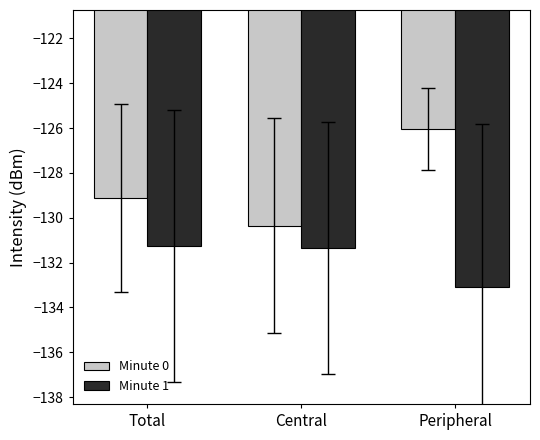

List the series in order of their overall mean, lowest first.

Minute 1, Minute 0